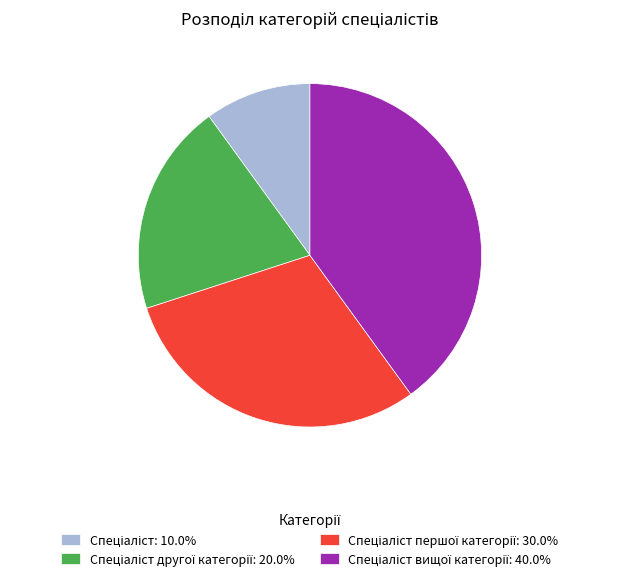

Count the number of slices in the pie.

4